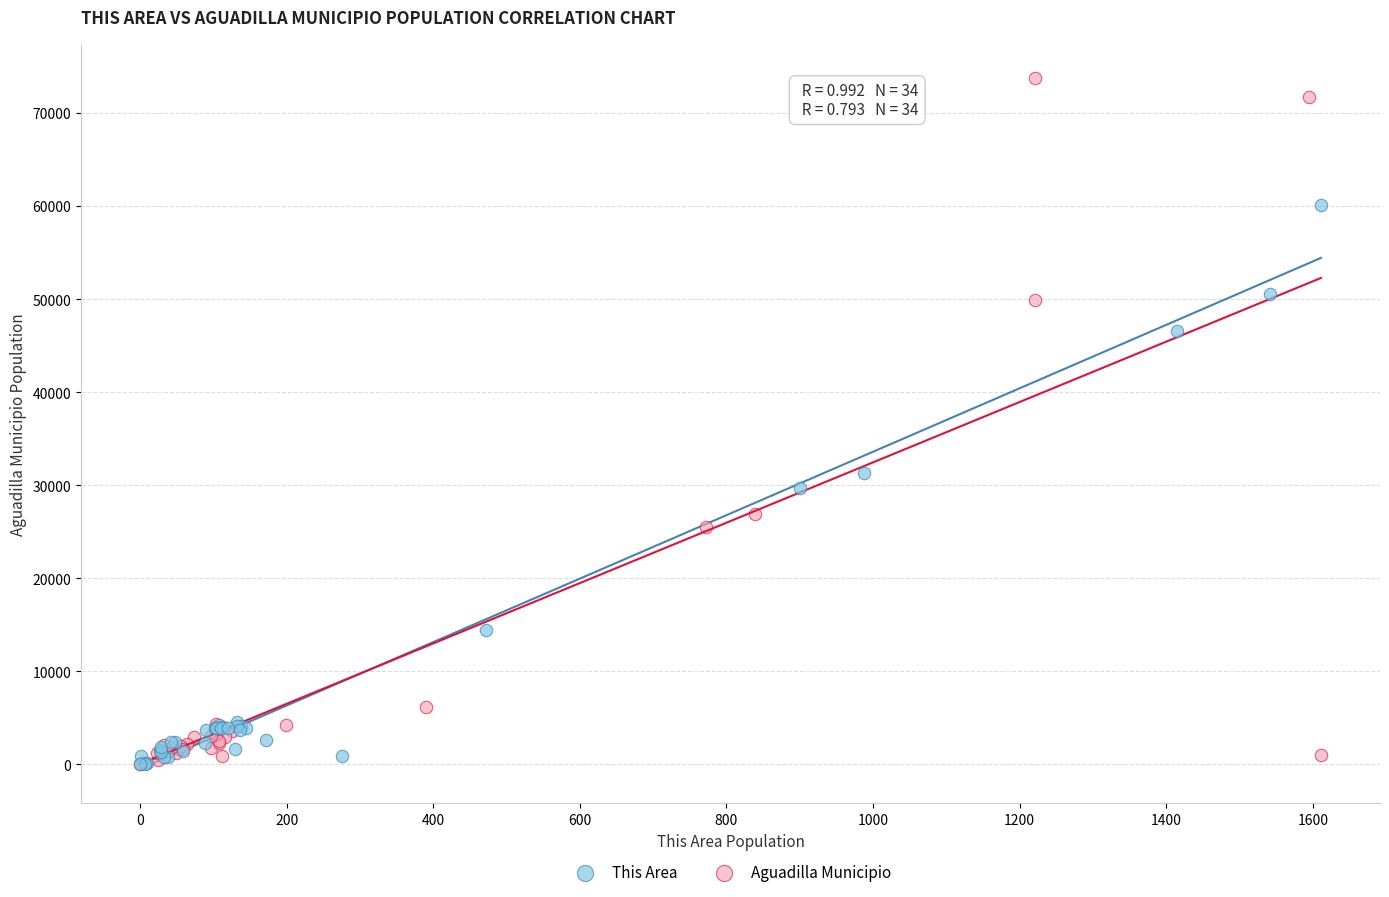

Which series contains the highest Y value?

Aguadilla Municipio